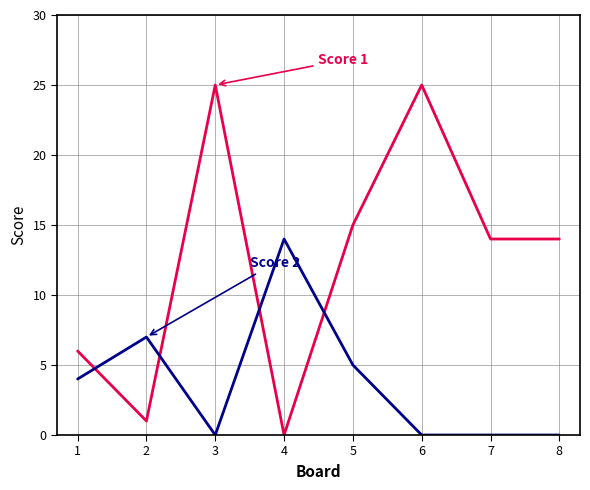

What is the total value across all series at 8?

14